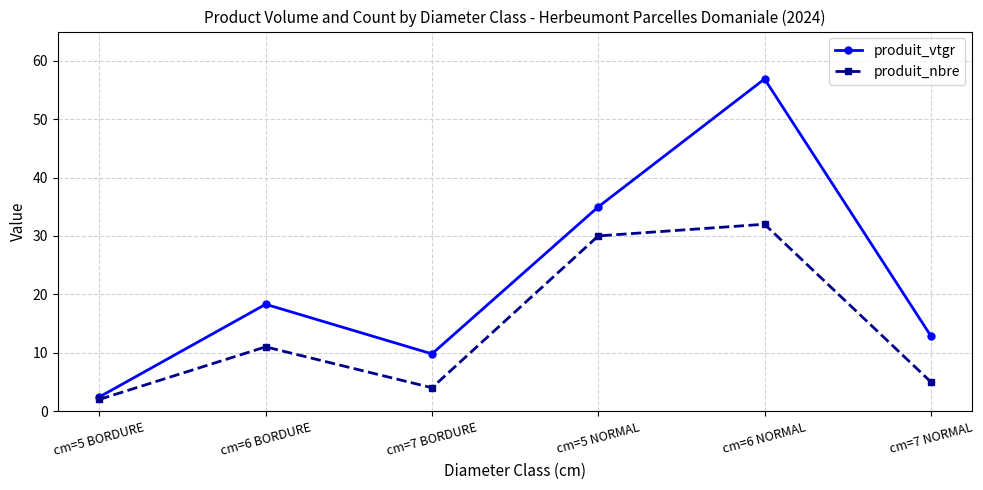

Reading left to right, what are all the values shown in this chart?

produit_vtgr: cm=5 BORDURE=2.4	cm=6 BORDURE=18.3	cm=7 BORDURE=9.8	cm=5 NORMAL=35.0	cm=6 NORMAL=56.9	cm=7 NORMAL=12.9
produit_nbre: cm=5 BORDURE=2.0	cm=6 BORDURE=11.0	cm=7 BORDURE=4.0	cm=5 NORMAL=30.0	cm=6 NORMAL=32.0	cm=7 NORMAL=5.0